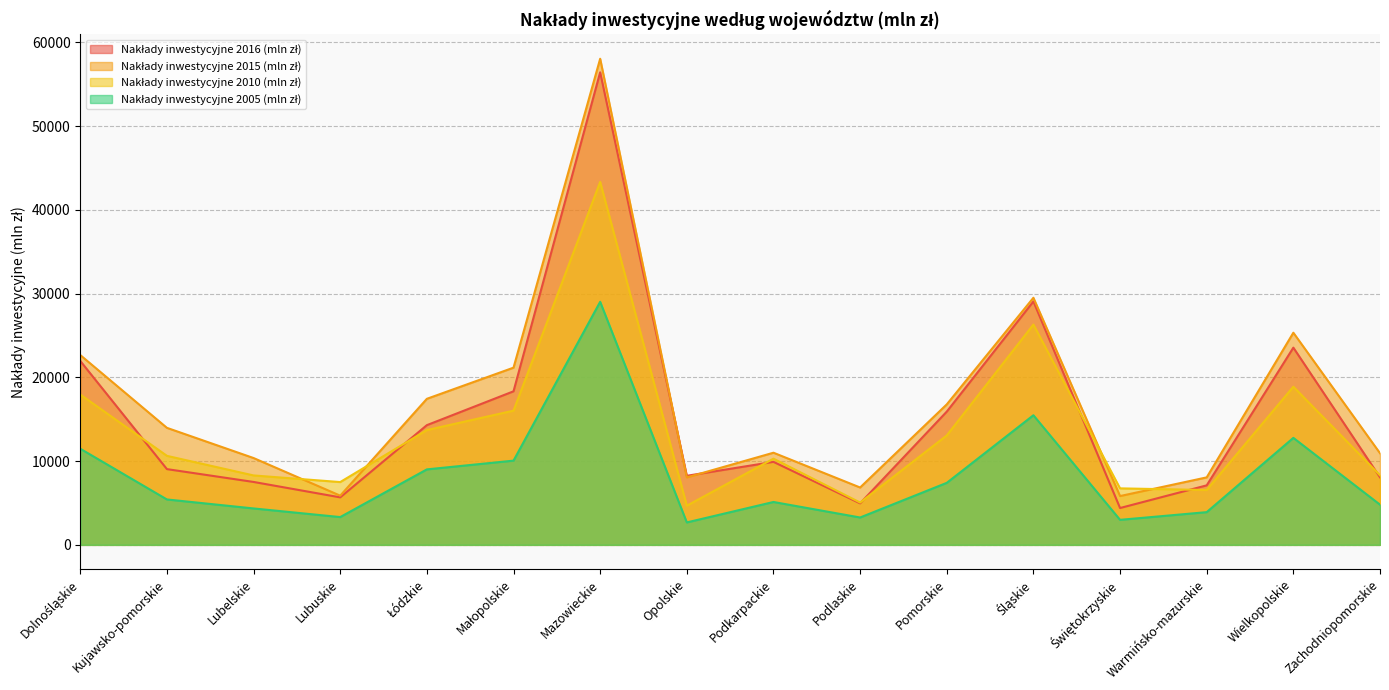

True or false: Nakłady inwestycyjne 2015 (mln zł) has a value of 12184.6 at Łódzkie.

False